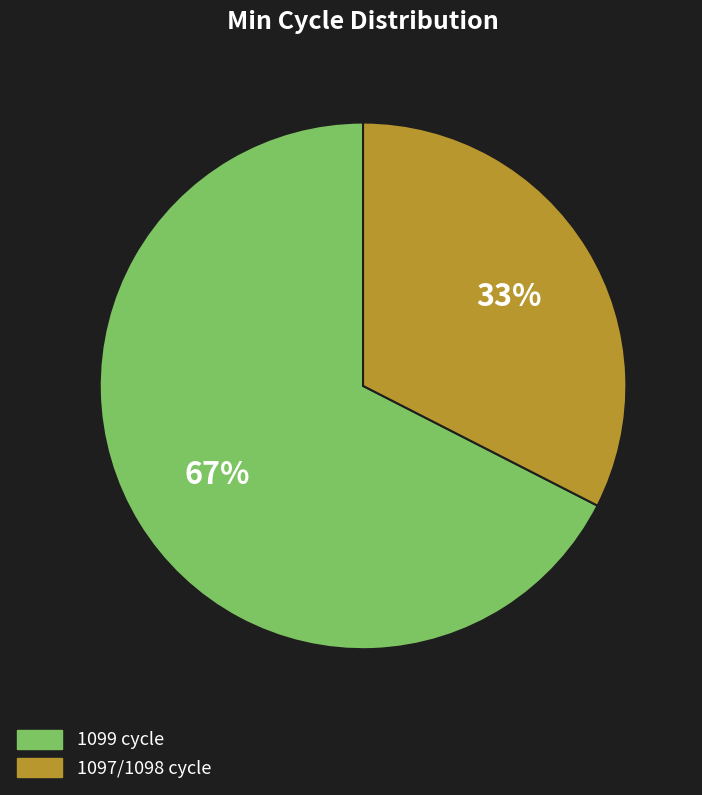

To the nearest percent, what is the average slice percentage?

50%